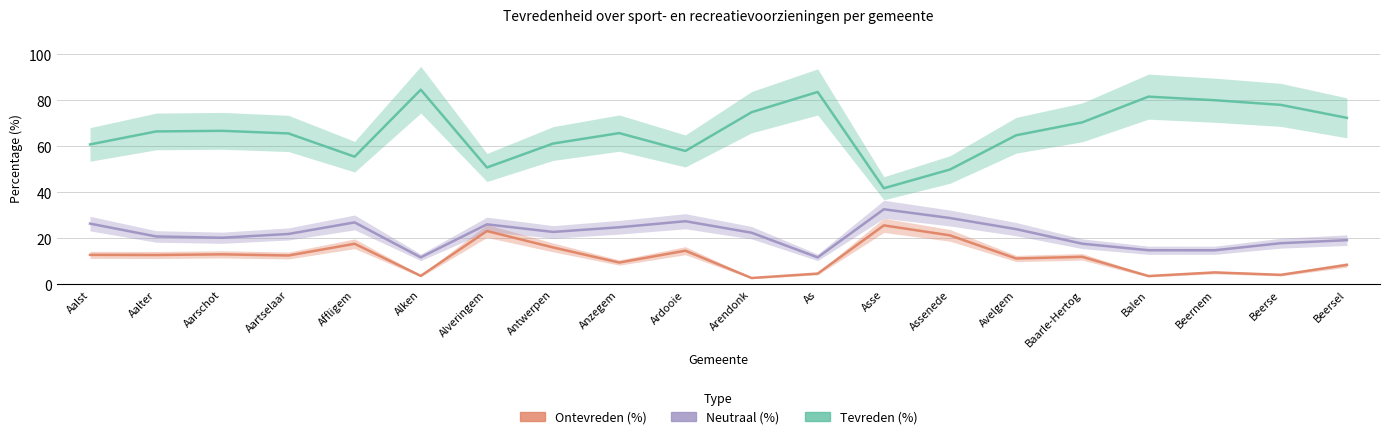

Between Aalst and Affligem, which series saw the biggest shift?

Tevreden (%)